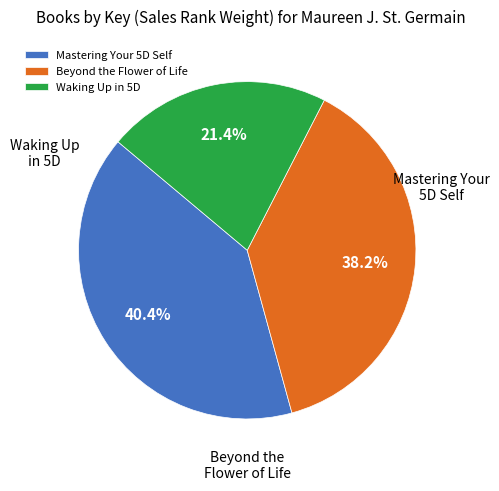

The Mastering Your 5D Self slice represents 49% of the pie. True or false?

False